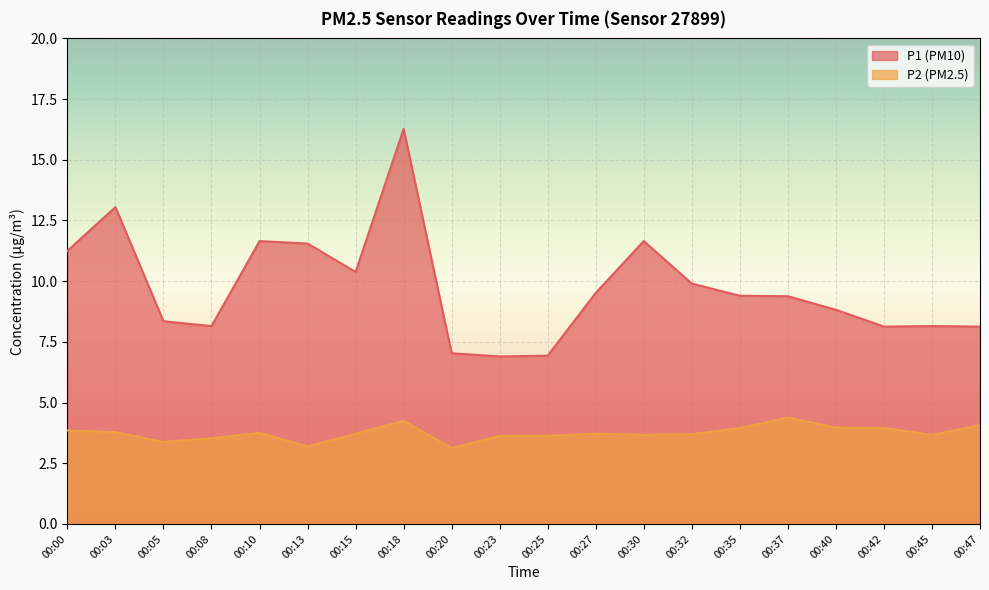

What is the value of the P1 point at the 3rd from the left?

8.3